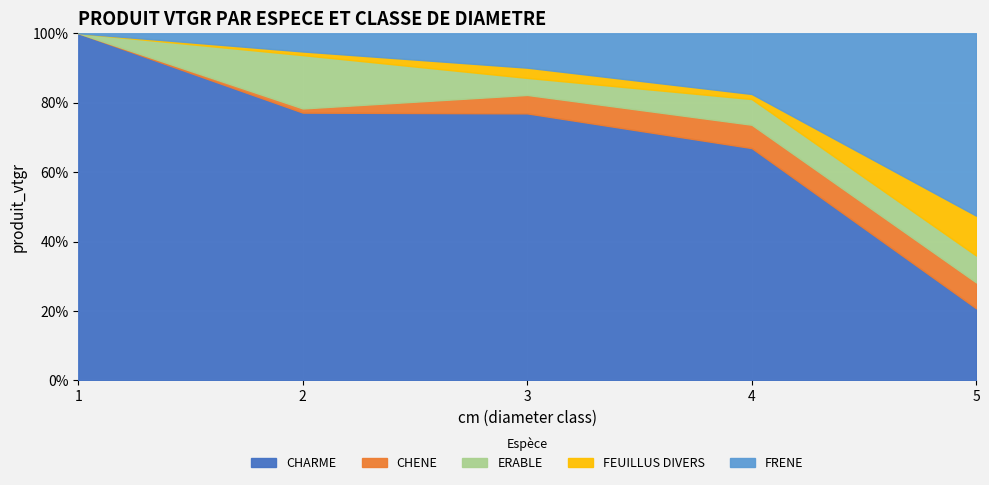

The value of FEUILLUS DIVERS at 1 is -0.9. True or false?

False